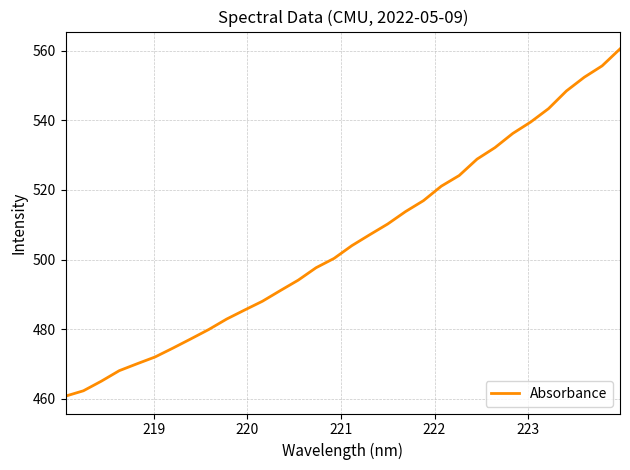

True or false: the data has more than 1 interior local peaks.

False